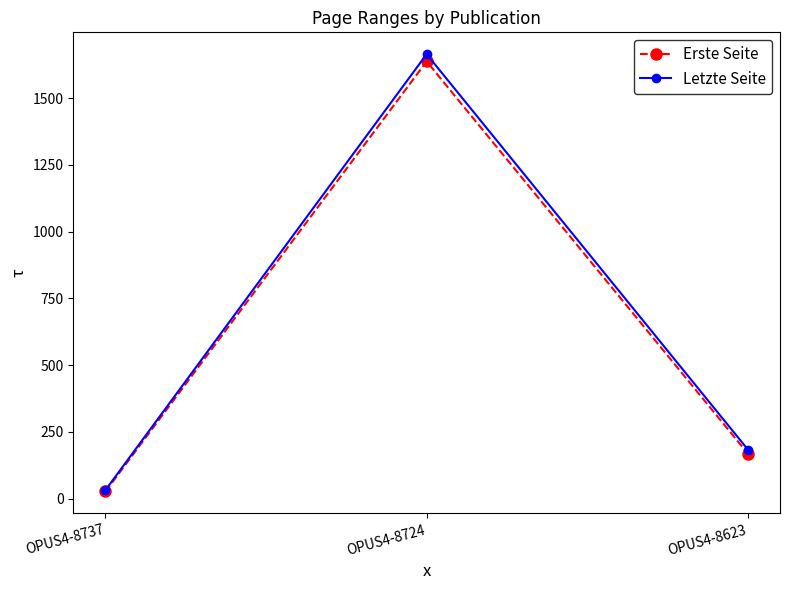

How many categories are shown in the chart?

3